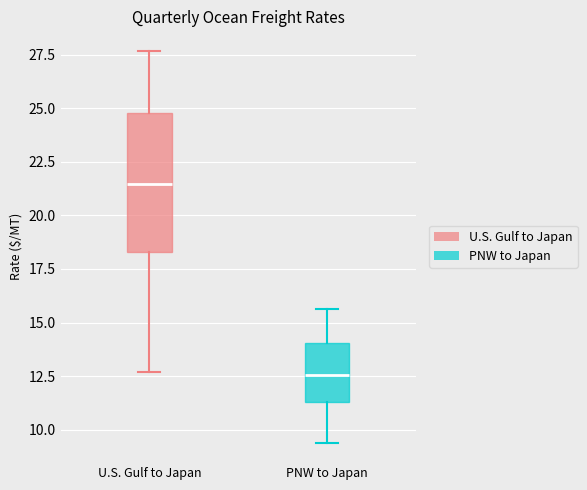

Which box's median line is the highest?

U.S. Gulf to Japan